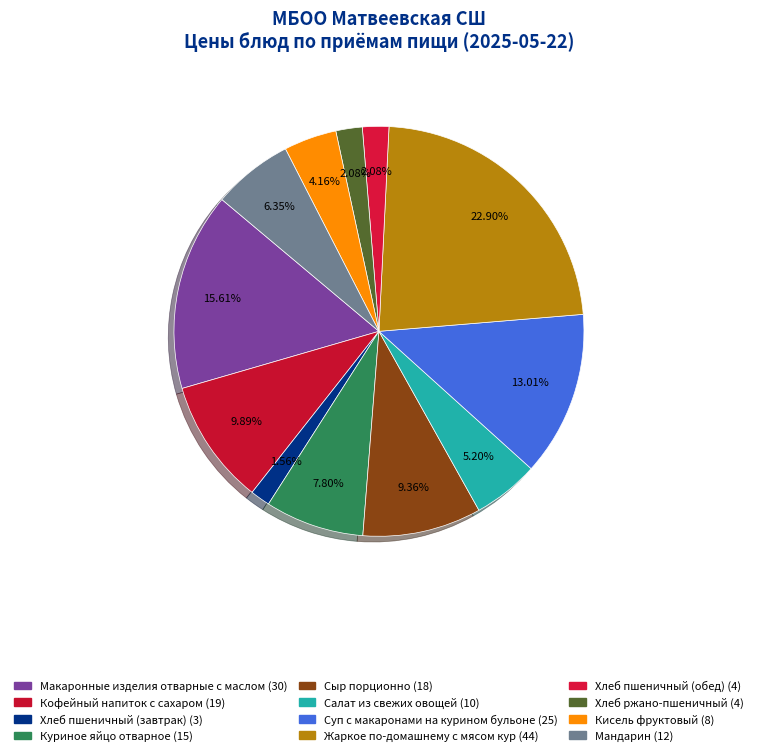

Between Хлеб пшеничный (обед) and Хлеб ржано-пшеничный, which is larger?

Хлеб пшеничный (обед)